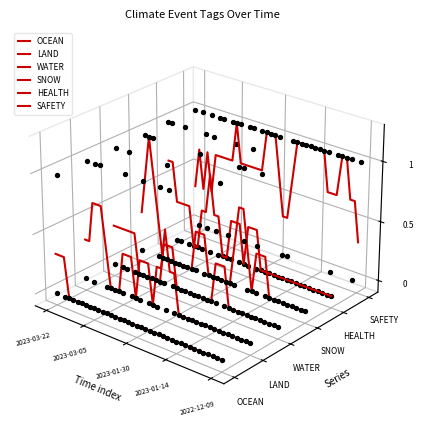

Which series has the largest total across all categories?

SAFETY